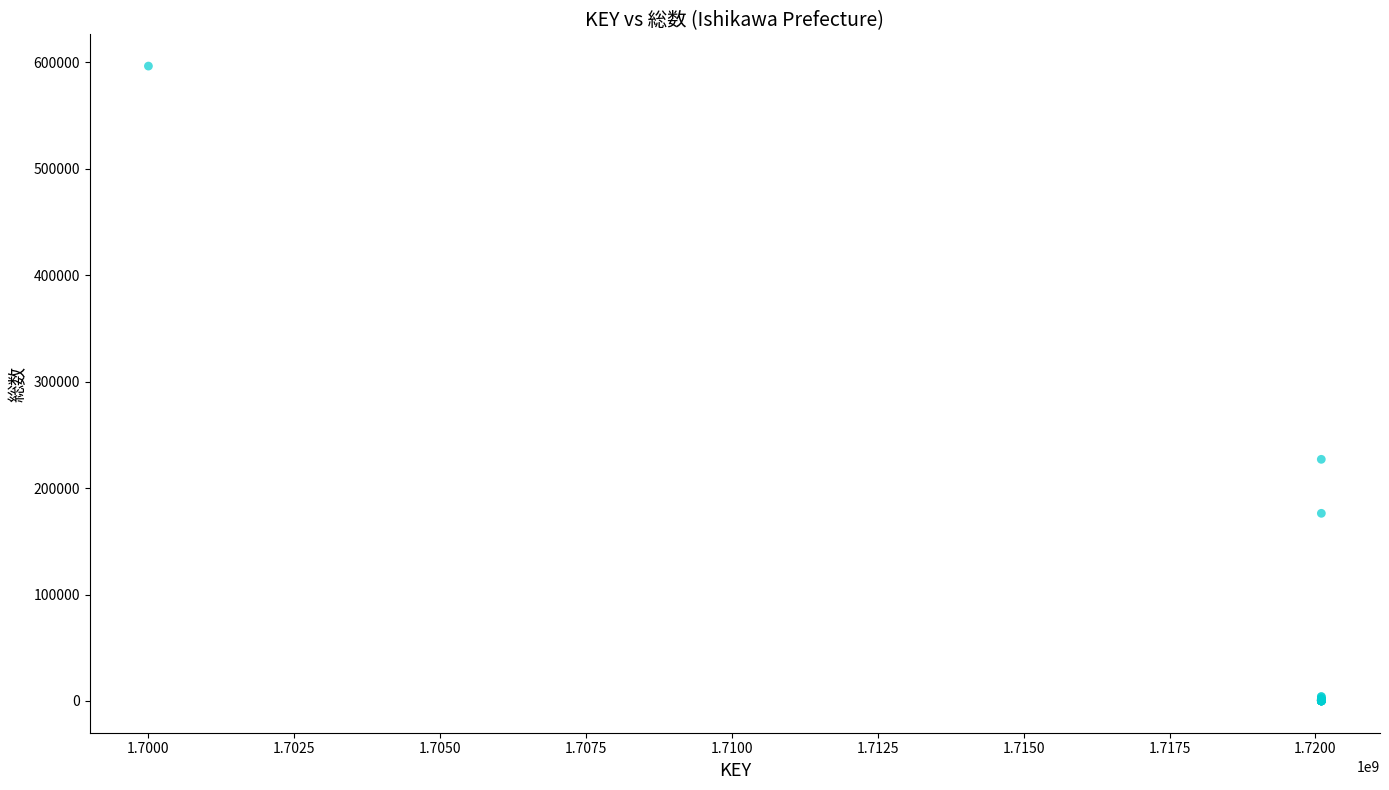

What Y value in the scatter plot is closest to 298164?

226979